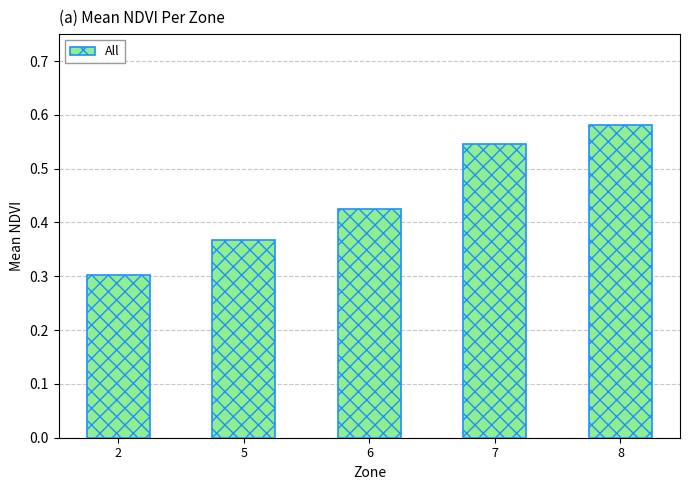

List the labels in order of value, smallest first.

2, 5, 6, 7, 8